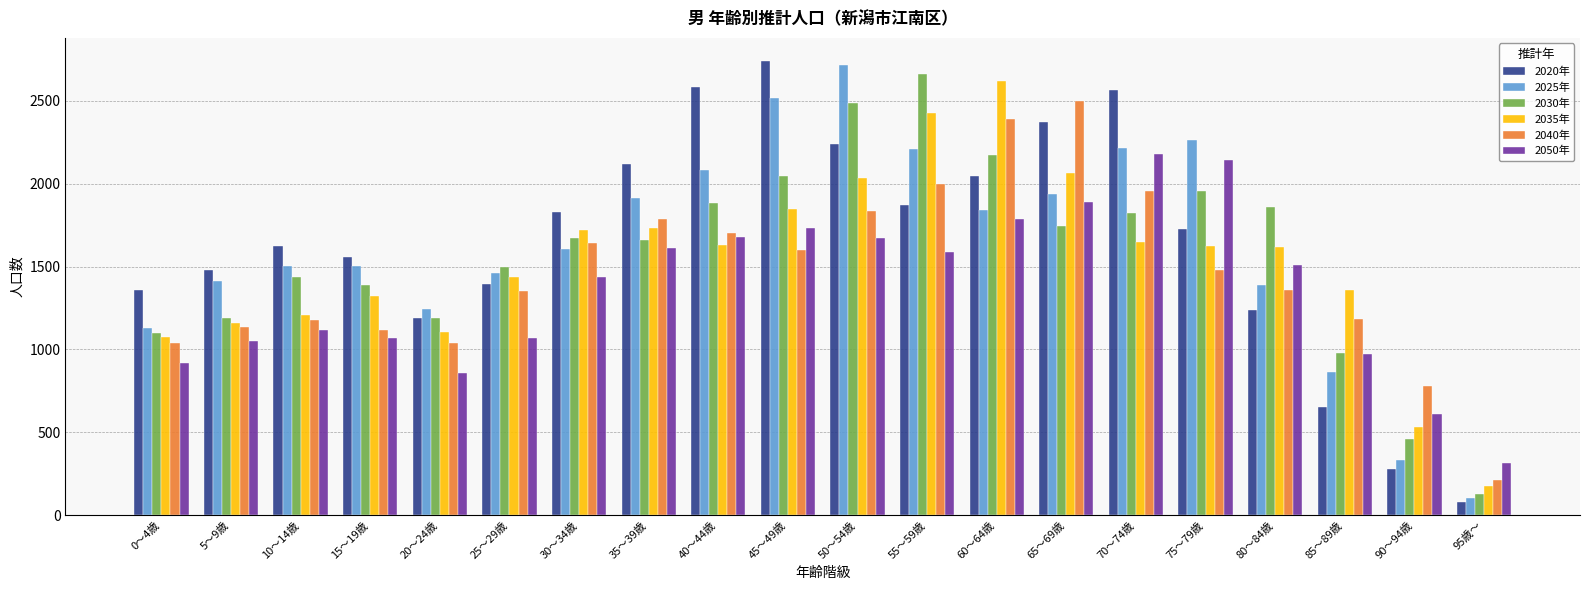

What is the label of the 10th bar from the right?

50～54歳